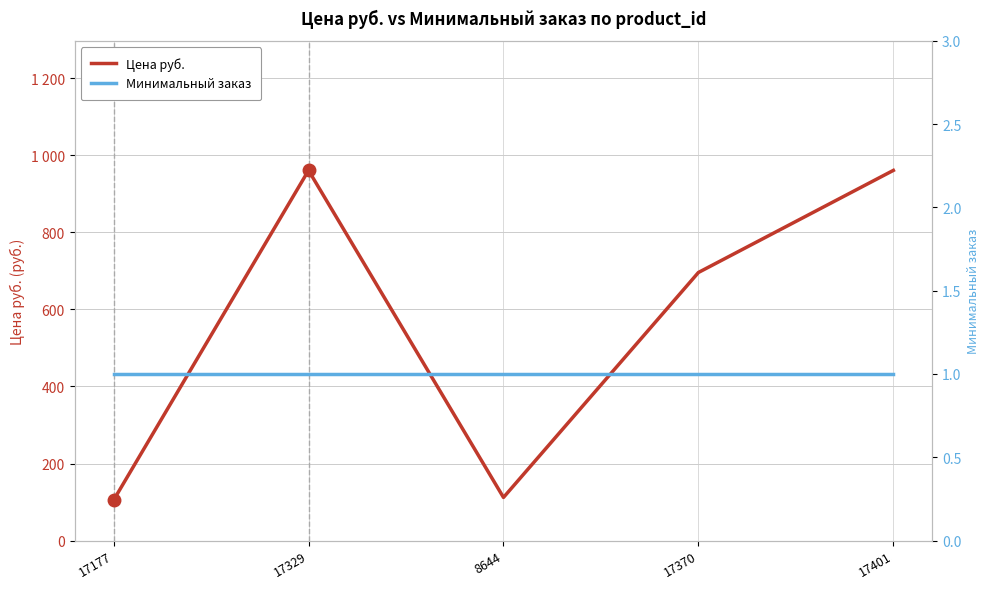

What is the label of the 1st point from the left?

17177